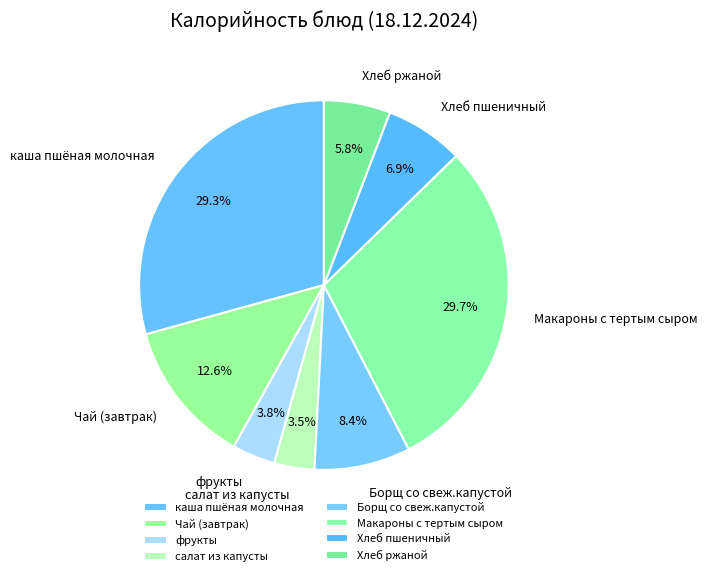

Does каша пшёная молочная represent more than half of the total?

No